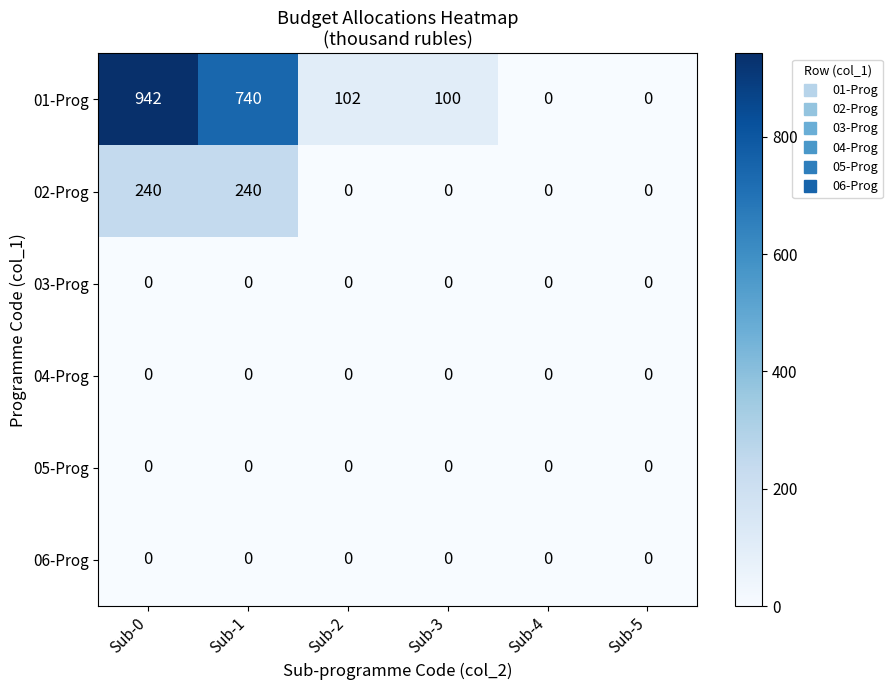

What is the sum of all 01-Prog values?

1884